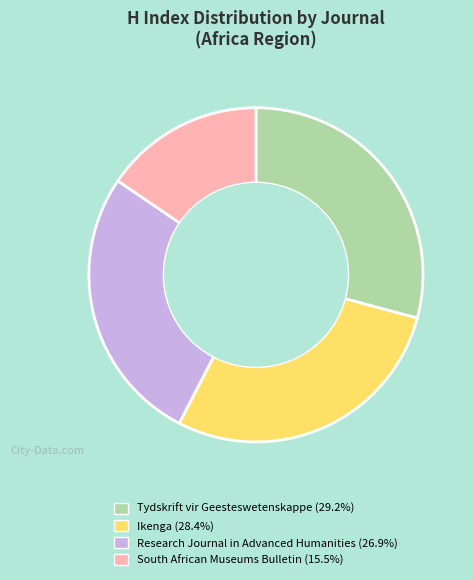

Does any single category account for the majority?

No